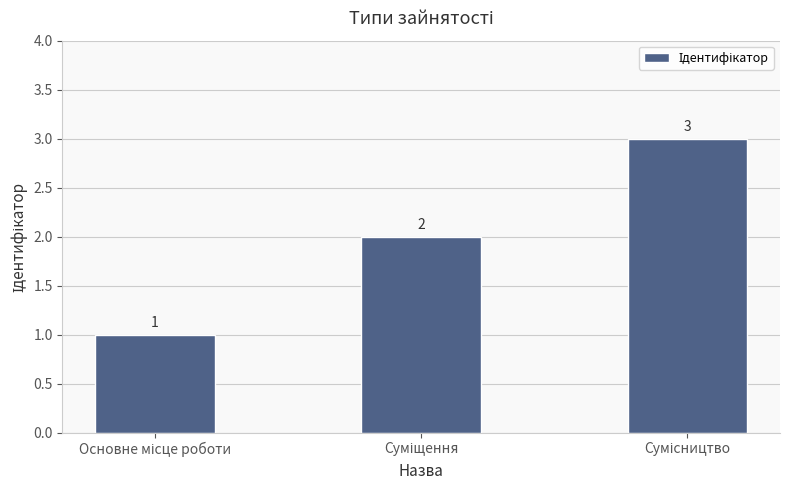

Count the values in the range 1 to 3.

3